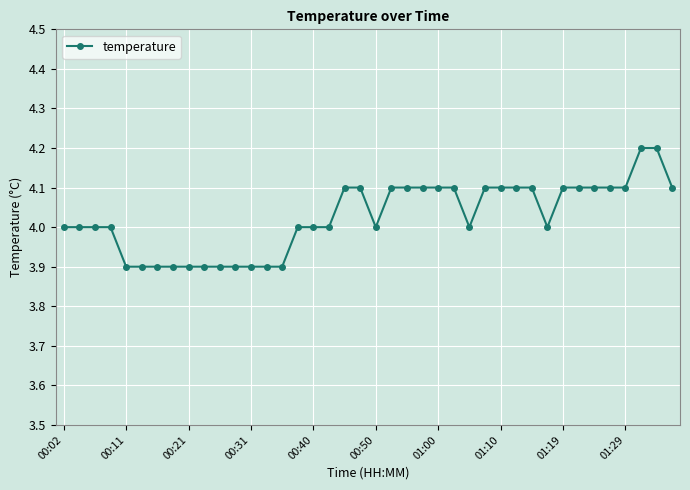

What is the sum of all values?

161.0